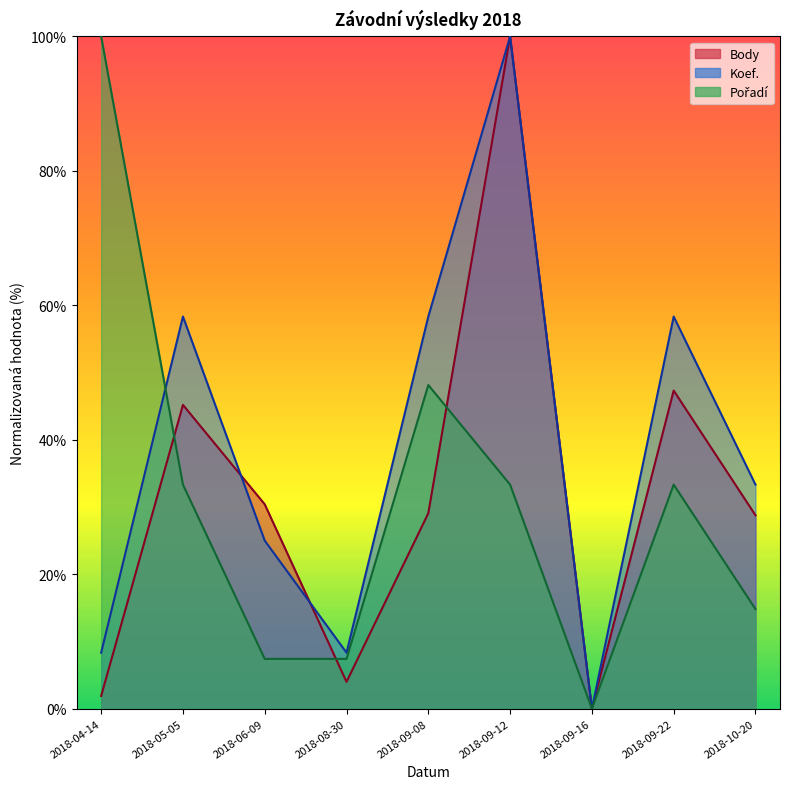

At which category does Koef. reach its first local peak?

2018-05-05